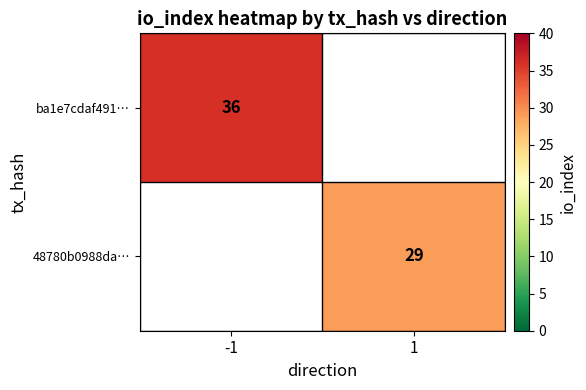

What is the minimum value shown in the chart?

29.0